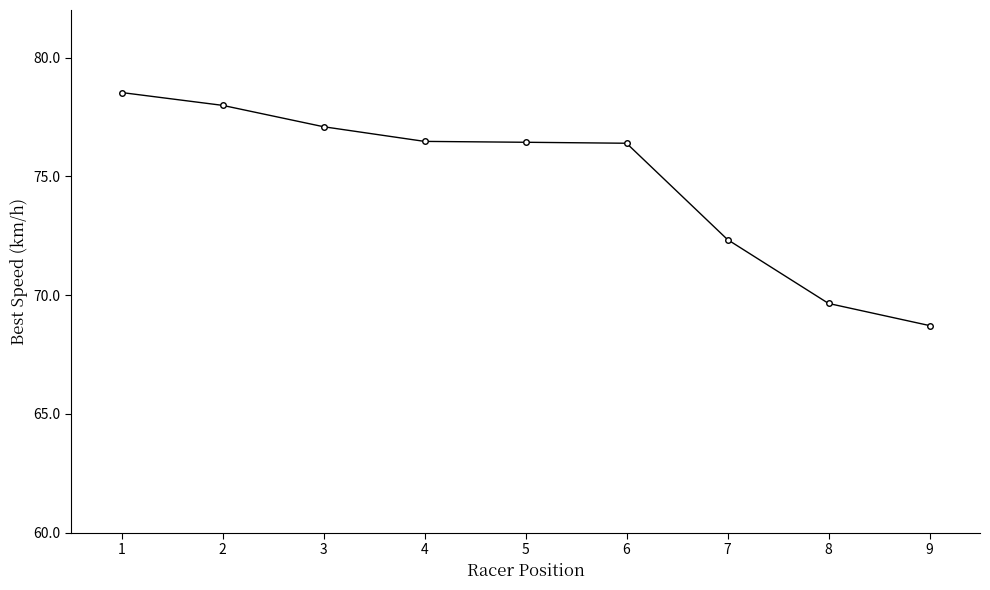

What is the approximate value at 6?

76.4